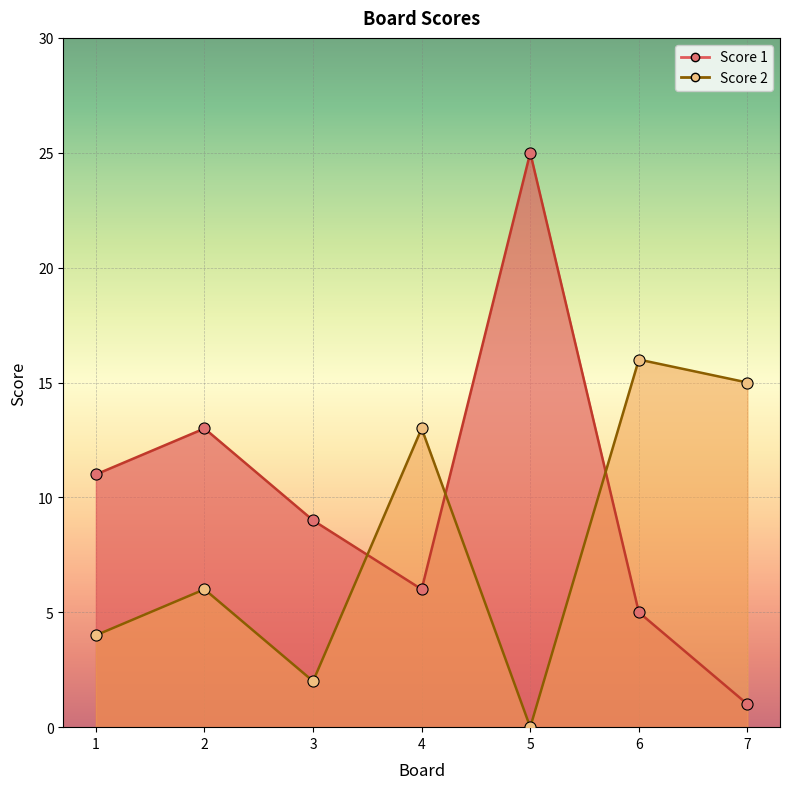

What is the lowest value of the Score 1 series?

1